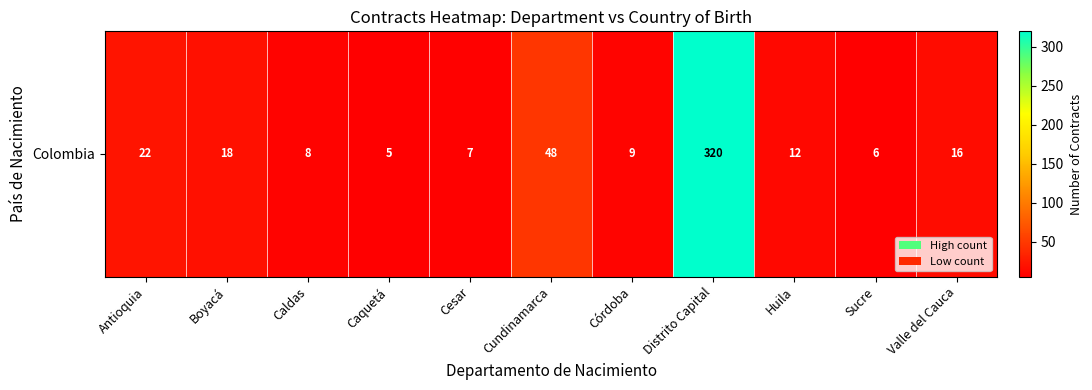

What is the average value?

43